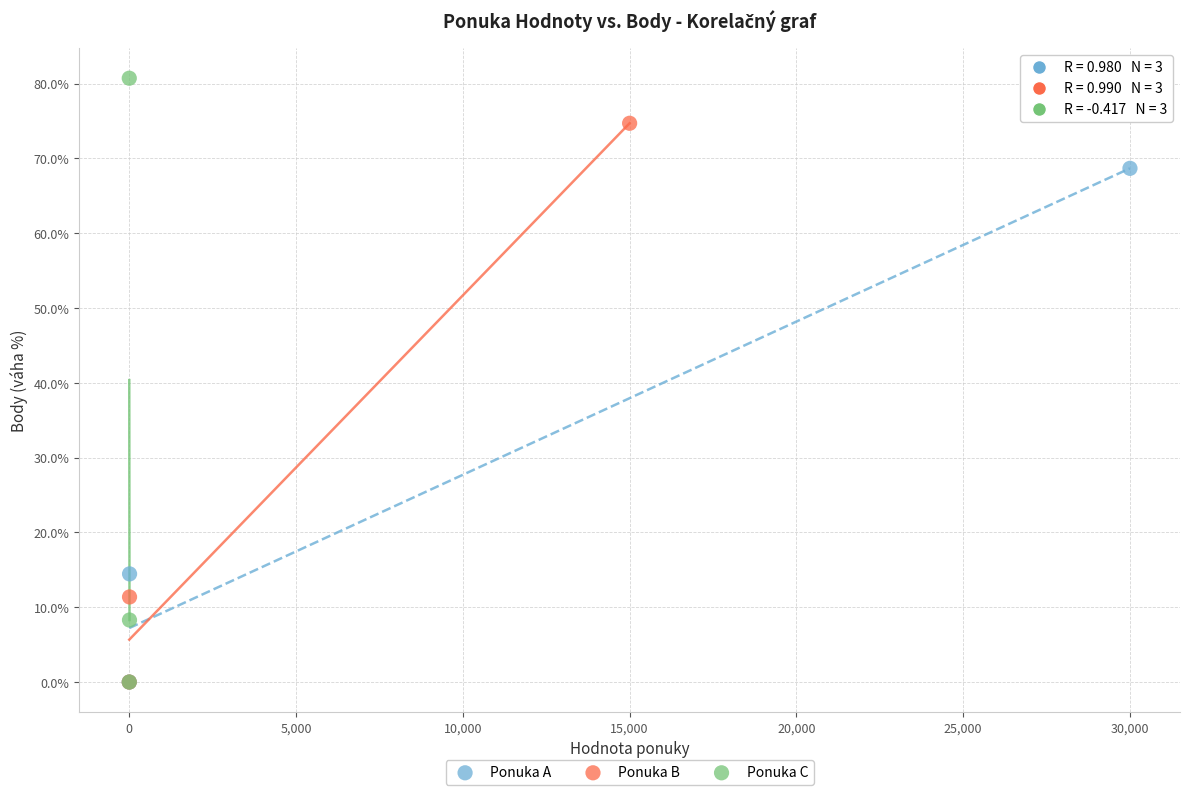

Which series reaches the maximum Y coordinate?

Ponuka C